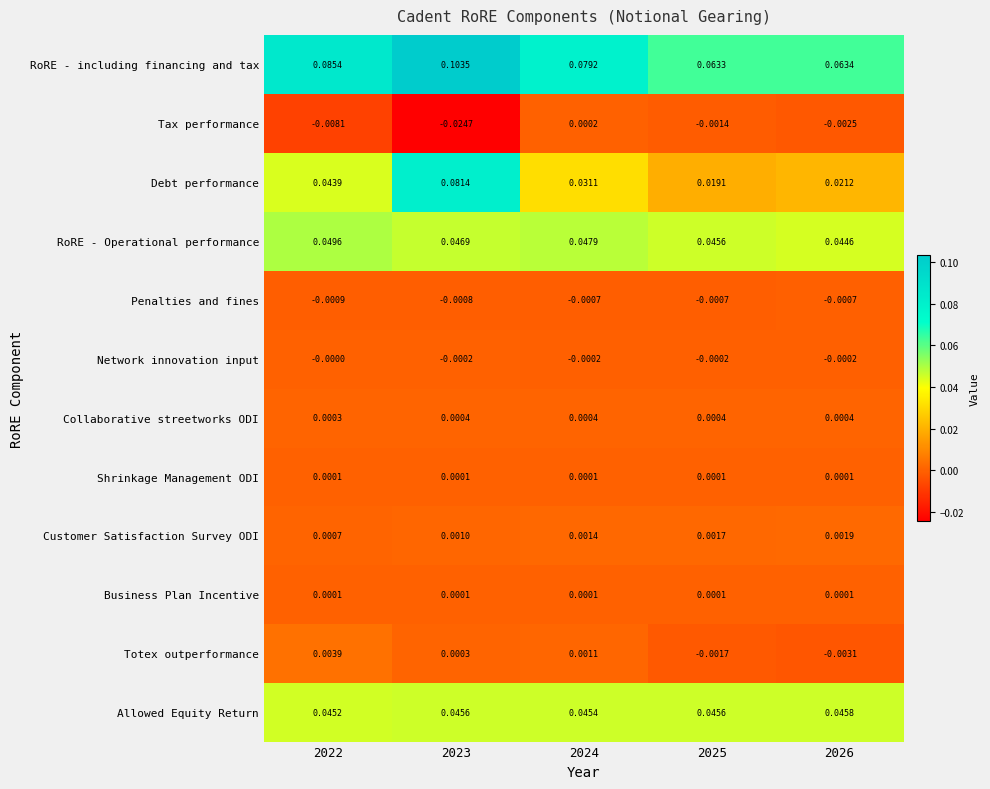

Which series has the largest total across all categories?

RoRE - including financing and tax